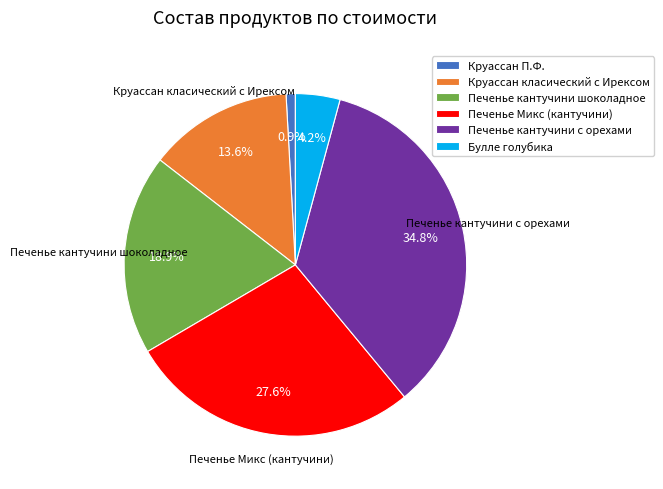

Between Круассан класический с Ирексом and Круассан П.Ф., which is larger?

Круассан класический с Ирексом